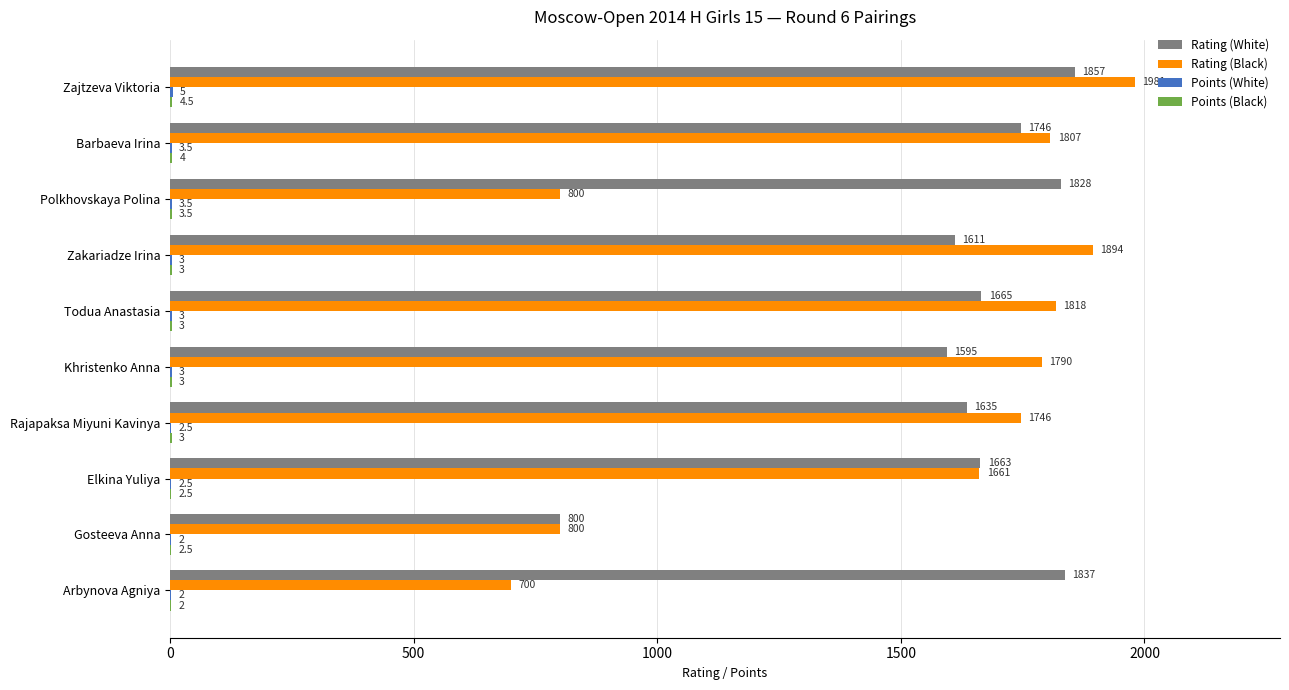

What is the sum of the Rating (Black) values at Todua Anastasia and Gosteeva Anna?

2618.0